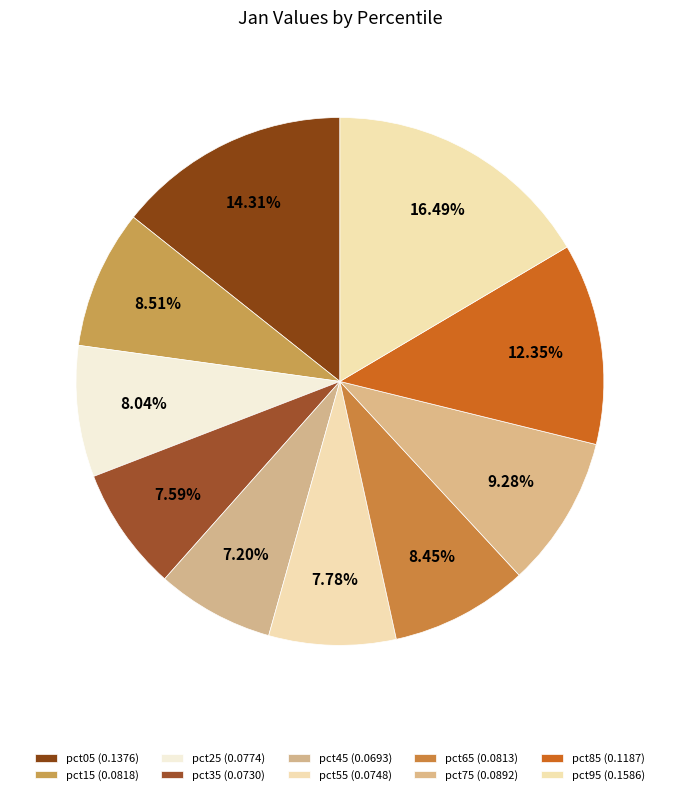

Which has a higher value, pct65 or pct35?

pct65